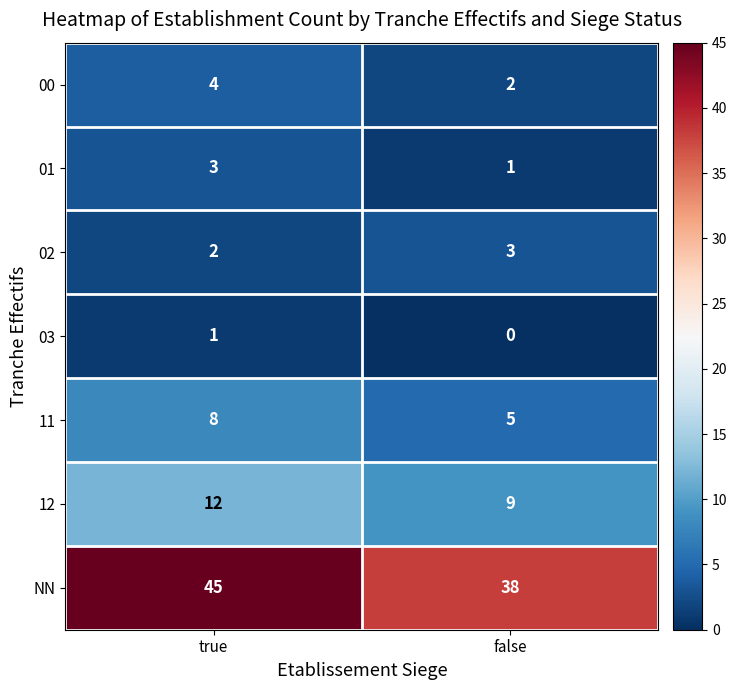

Is it true that 03 equals 1 at true?

True